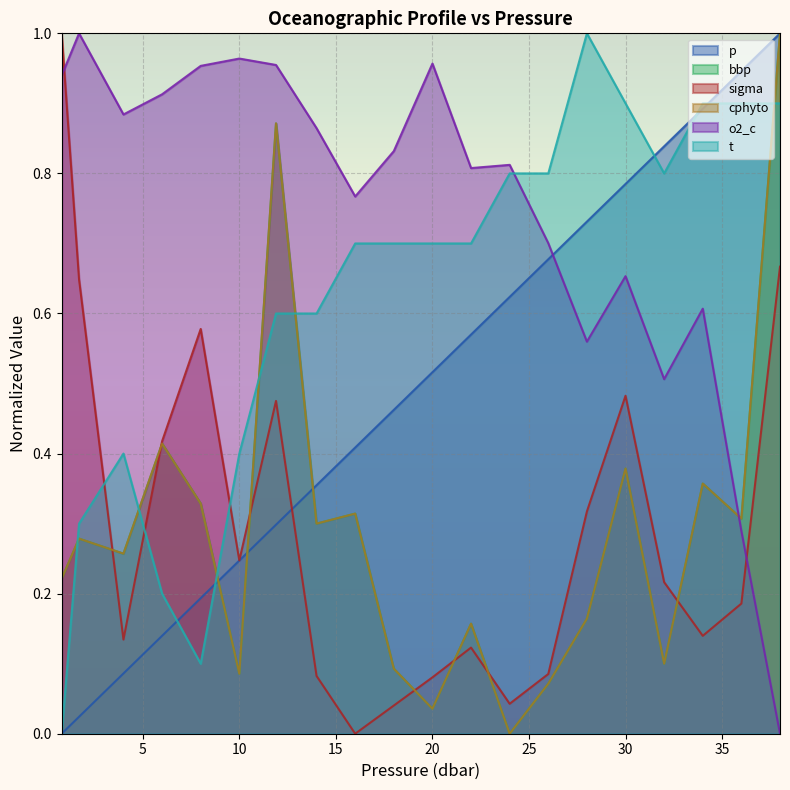

True or false: bbp has more than 0 points higher than both neighbors.

True